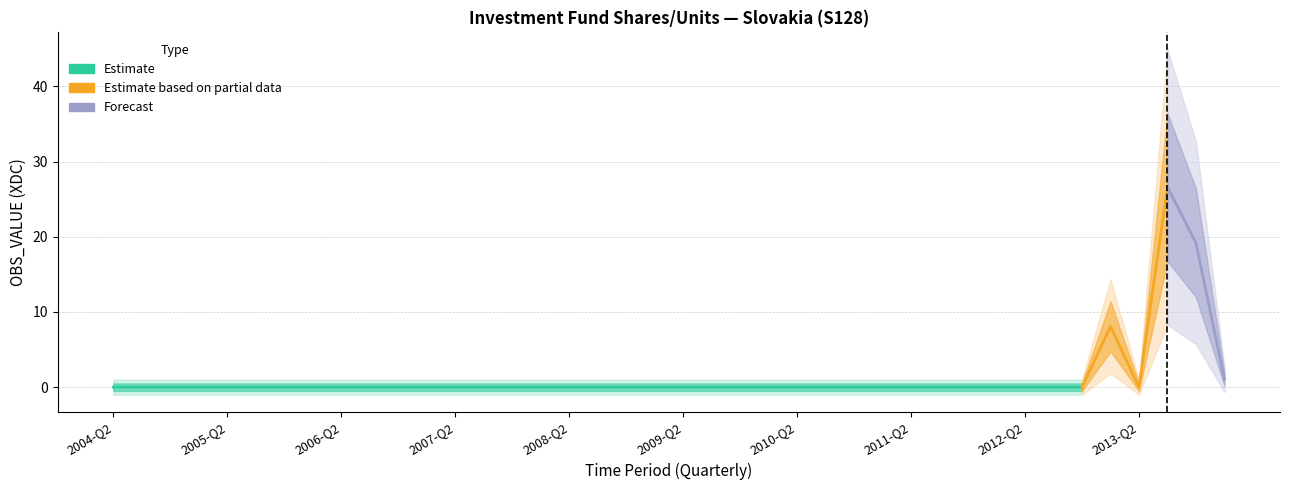

At which label is the value closest to 13?

2013-Q1